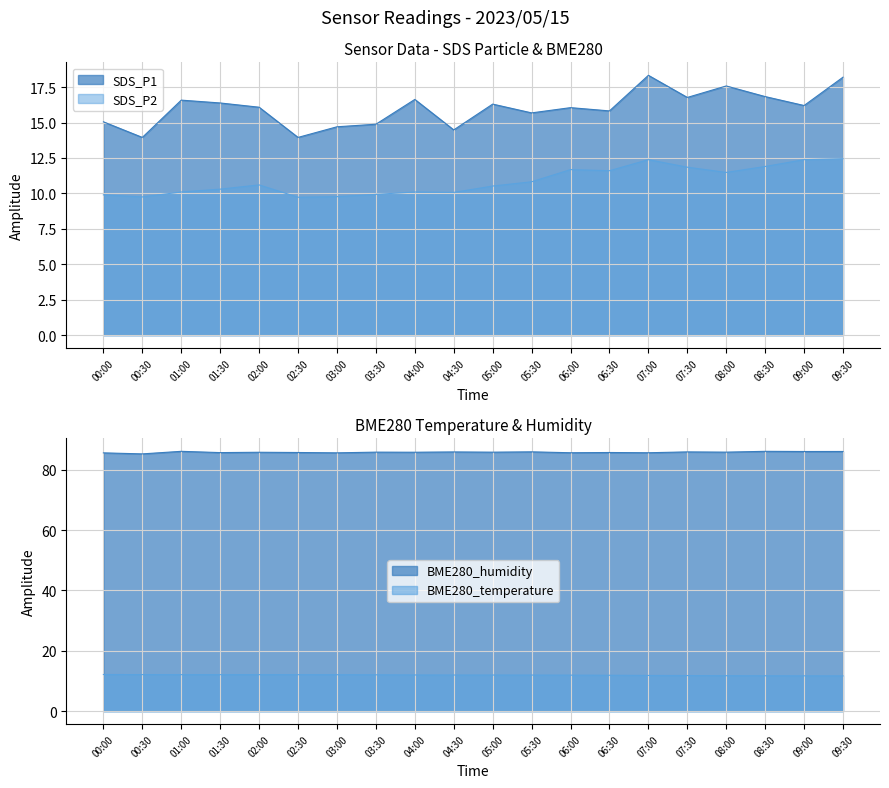

True or false: BME280_humidity and SDS_P2 intersect in this chart.

False